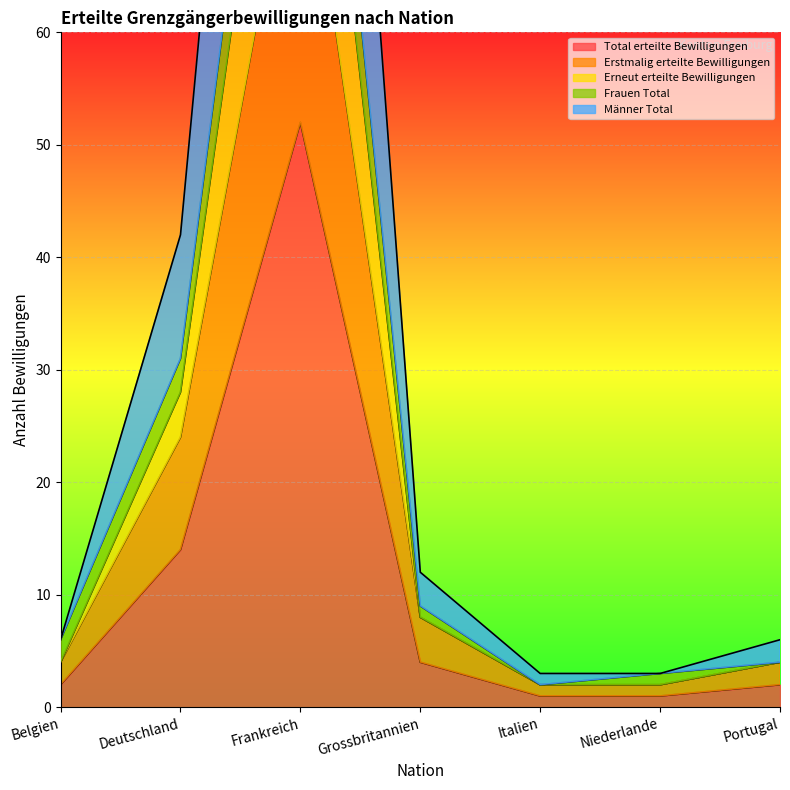

How many interior local valleys does the Frauen Total series have?

1